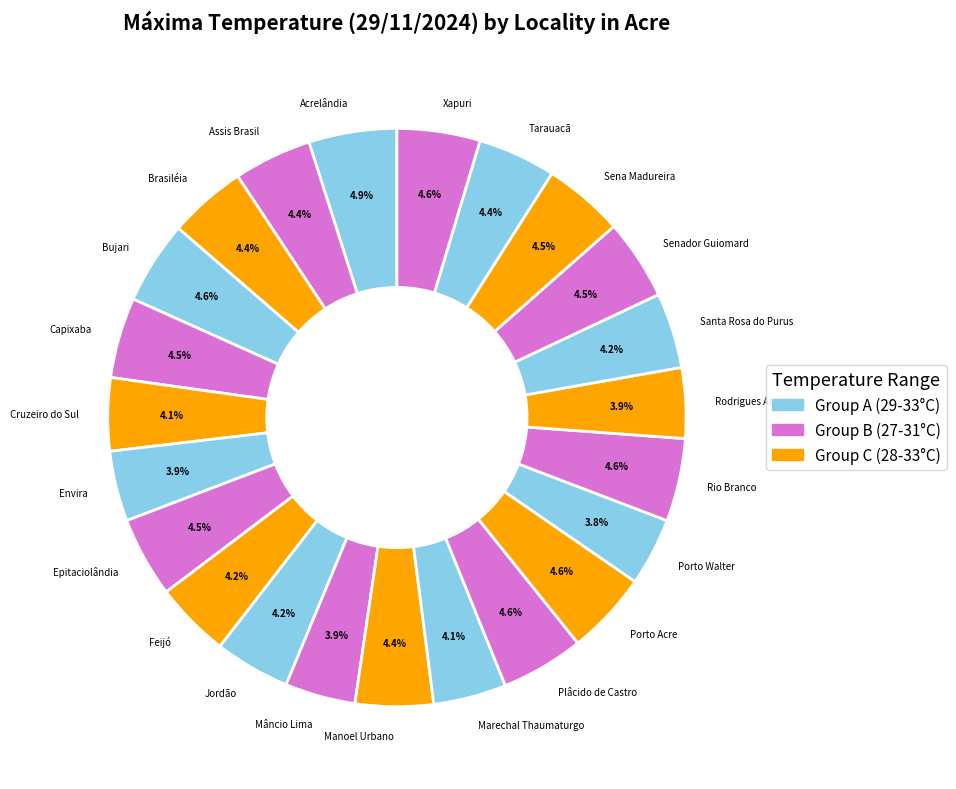

How much of the chart is everything except Bujari?

95.4%